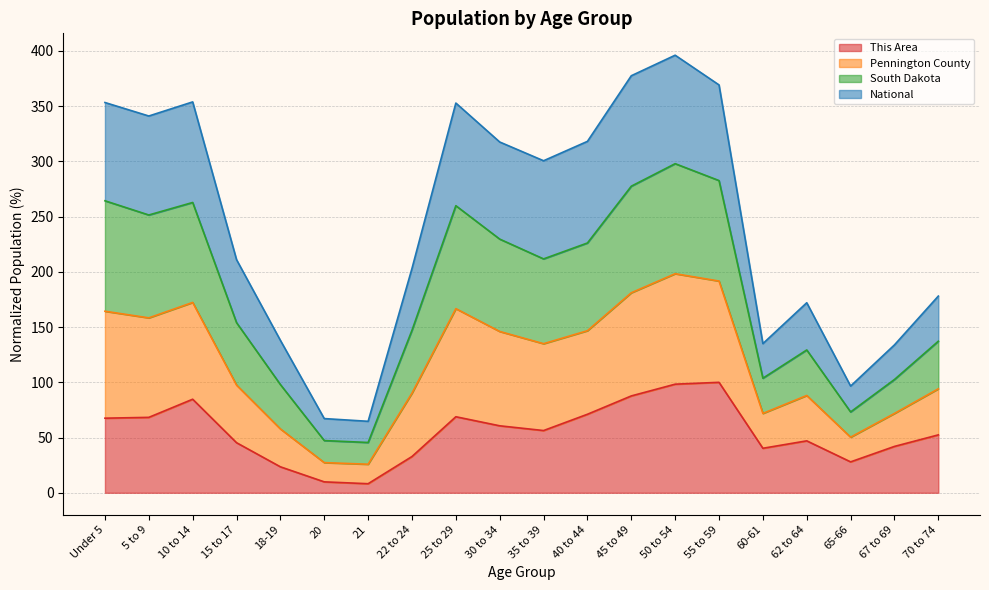

True or false: This Area has a value of 23.7 at 30 to 34.

False